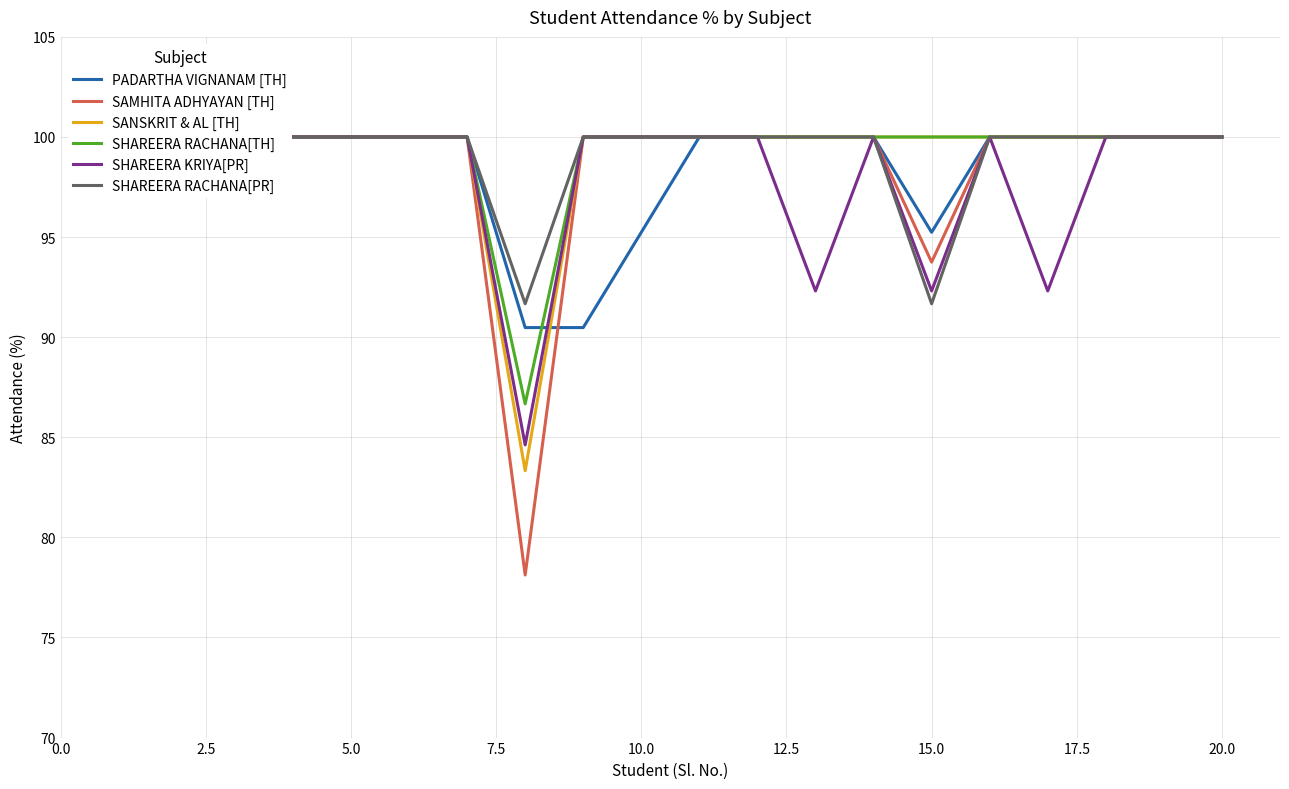

Is it true that SAMHITA ADHYAYAN [TH] equals 67.3 at 16?

False